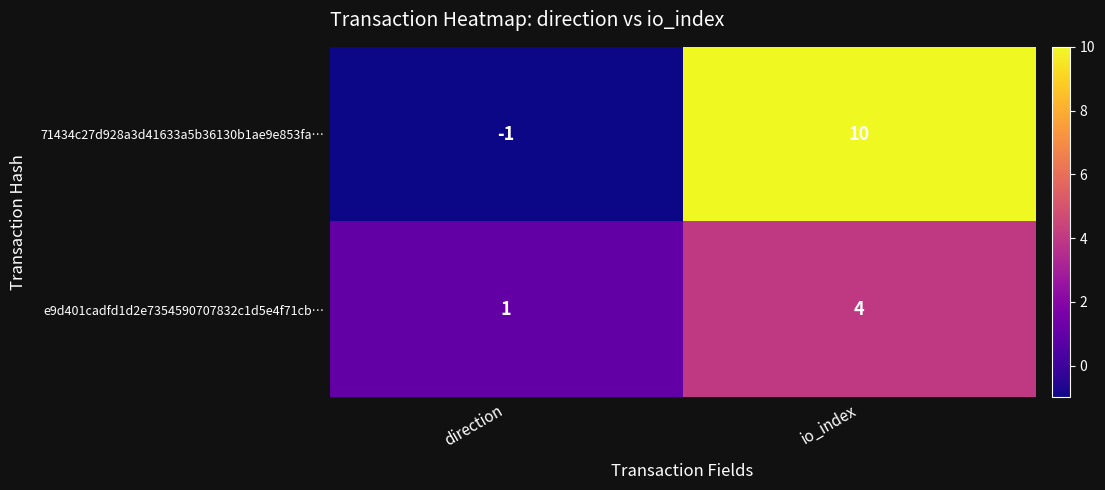

List the series in order of their overall mean, highest first.

71434c27d928a3d41633a5b36130b1ae9e853fa…, e9d401cadfd1d2e7354590707832c1d5e4f71cb…